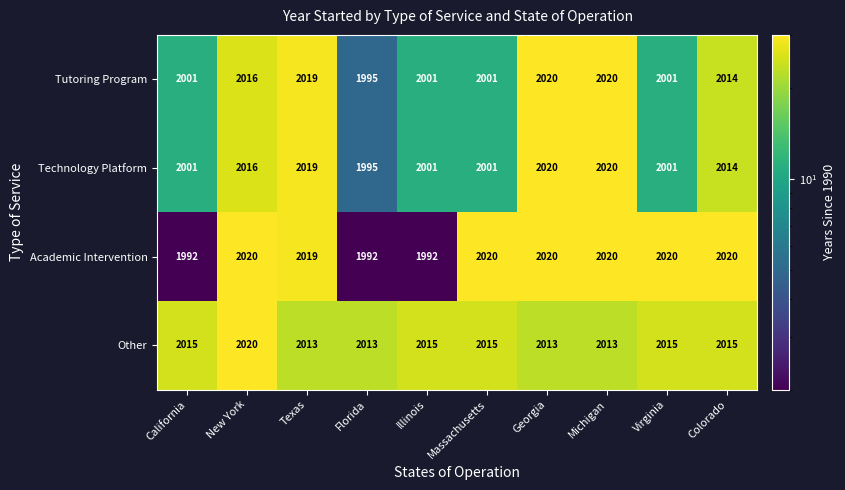

What is the sum of the Tutoring Program values at Colorado and Georgia?

4034